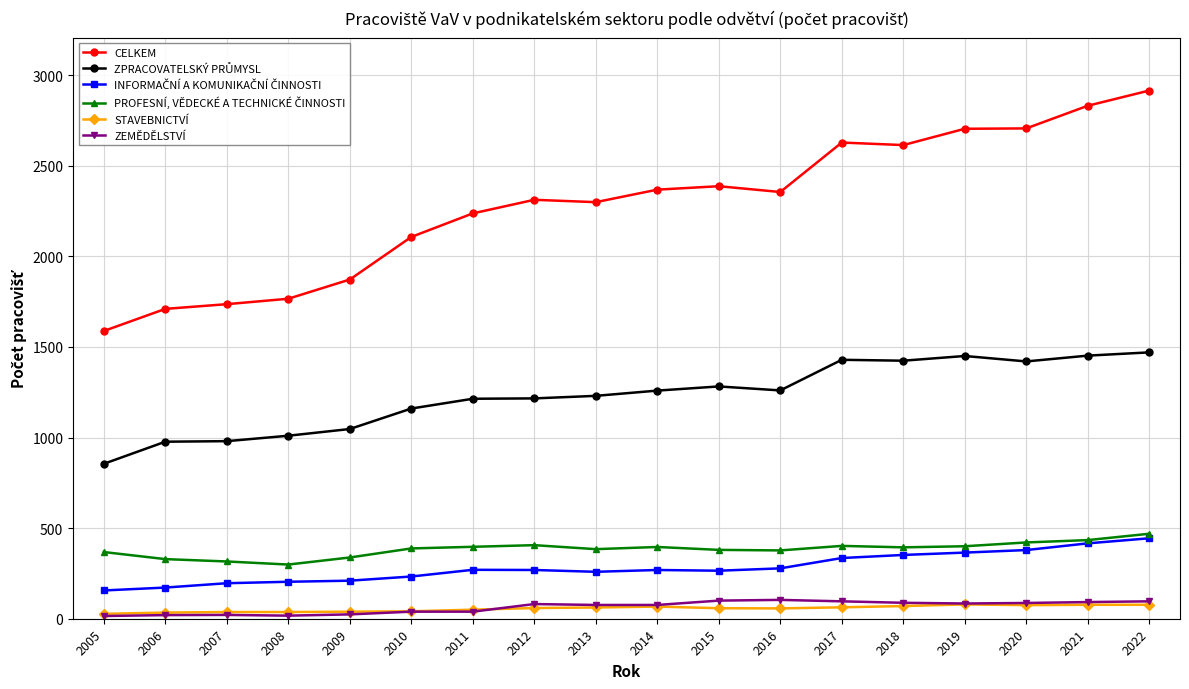

The CELKEM series shows 872 at 2006. True or false?

False